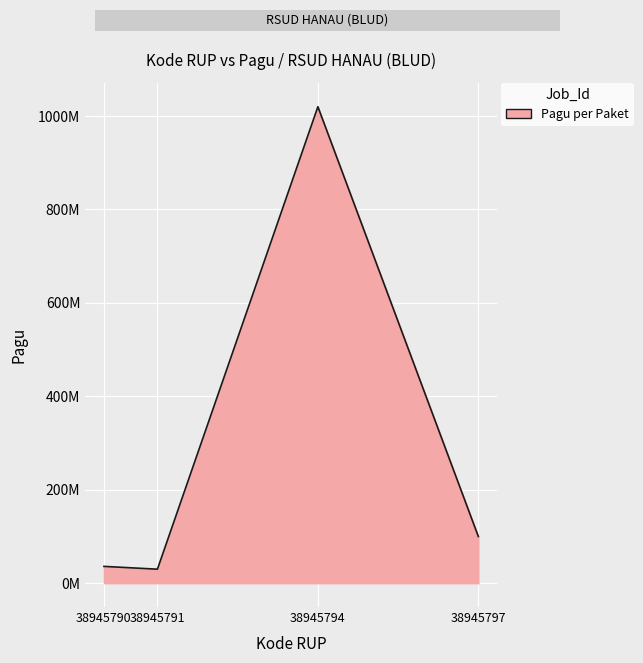

What is the smallest value displayed?

30000000